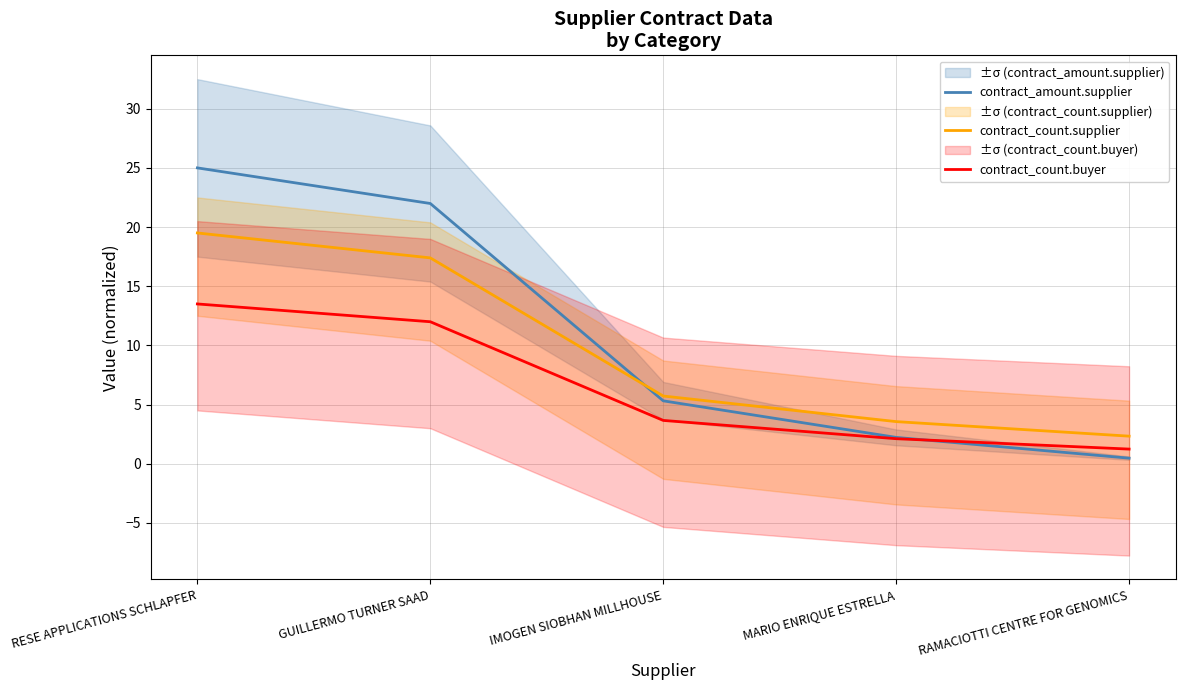

At how many categories does at least one series exceed 13?

2